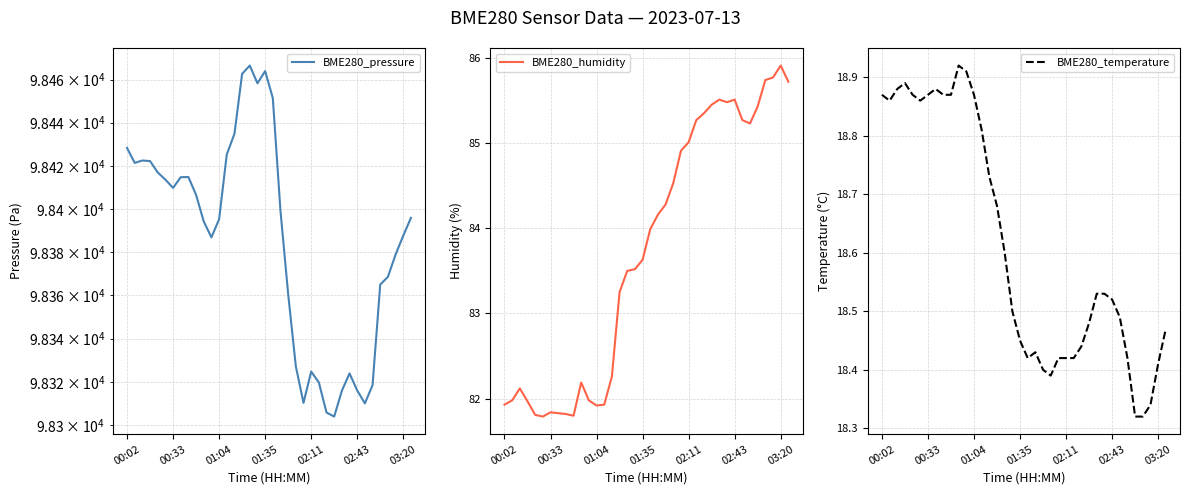

Which category has the highest value in the BME280_humidity series?

03:20